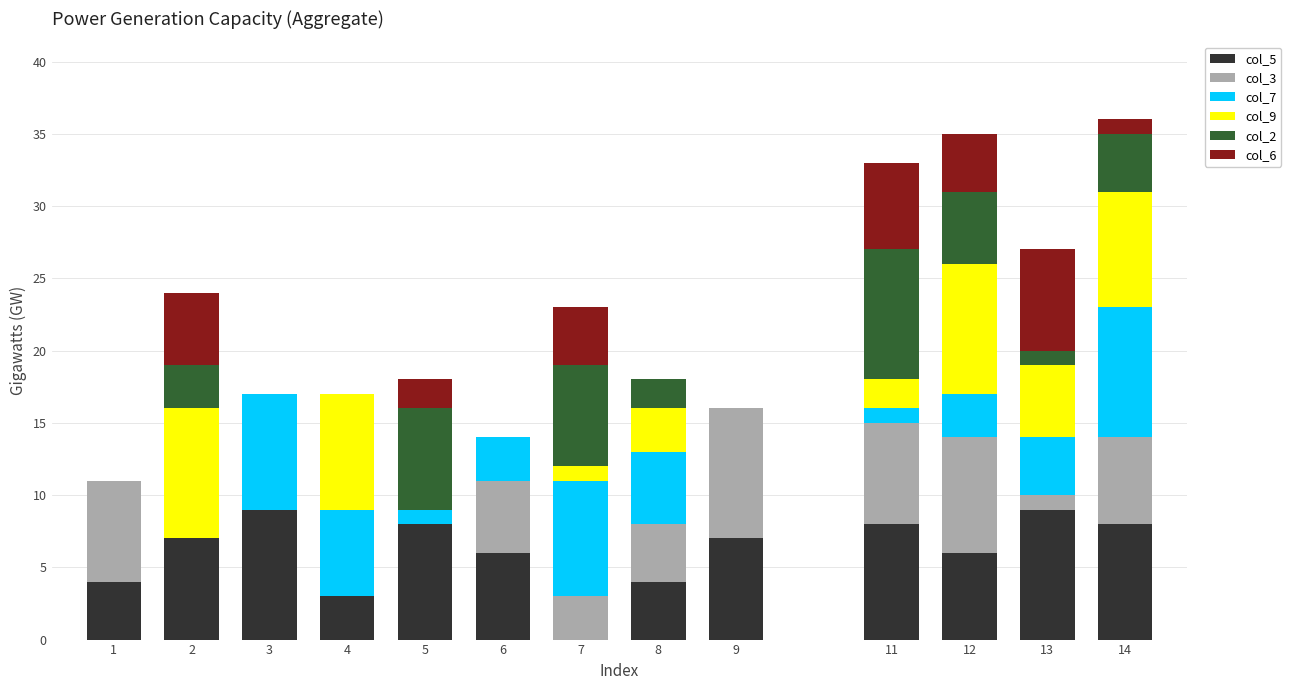

How many positive values does the col_5 series have?

12